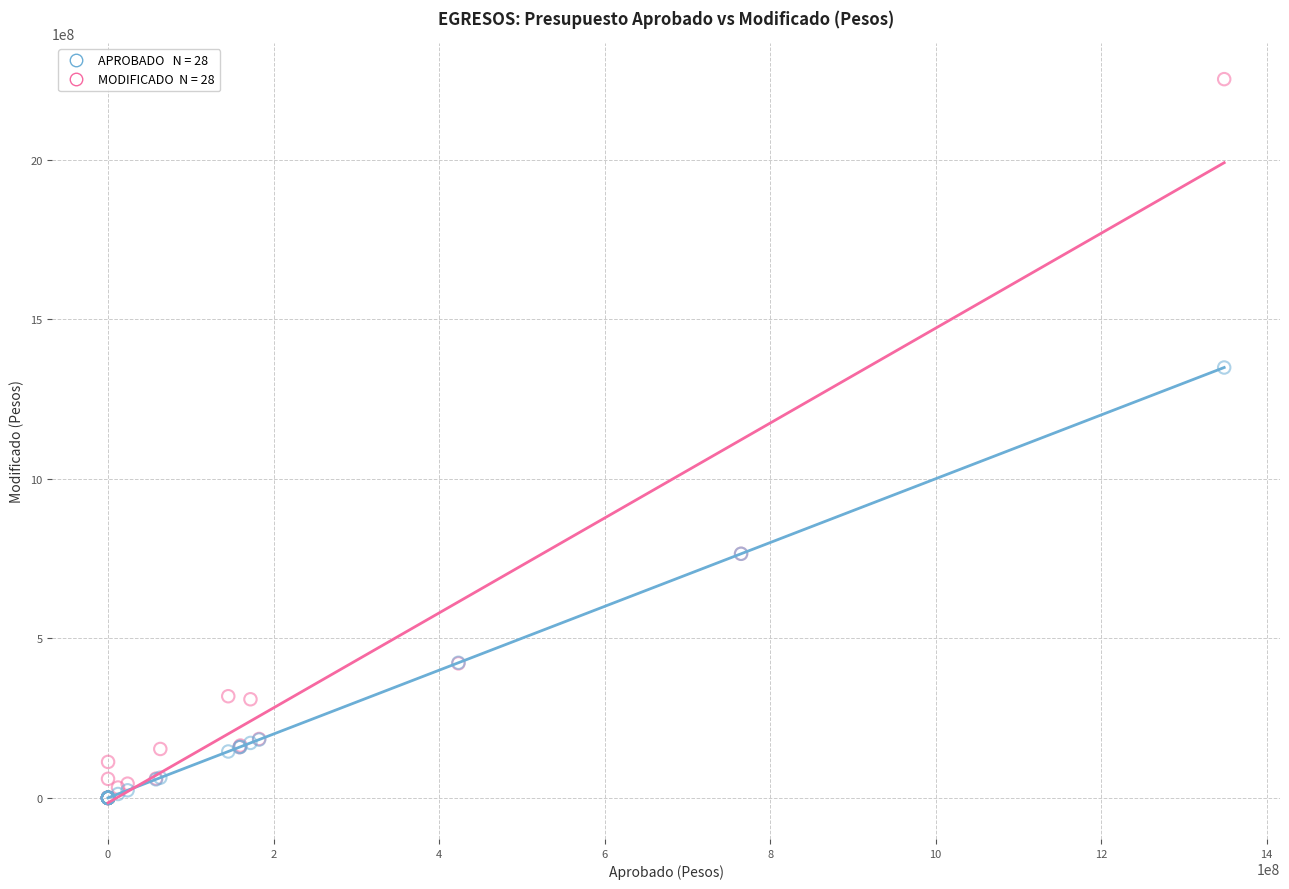

Across all series, what Y value is closest to 1126123606?

1348576742.8